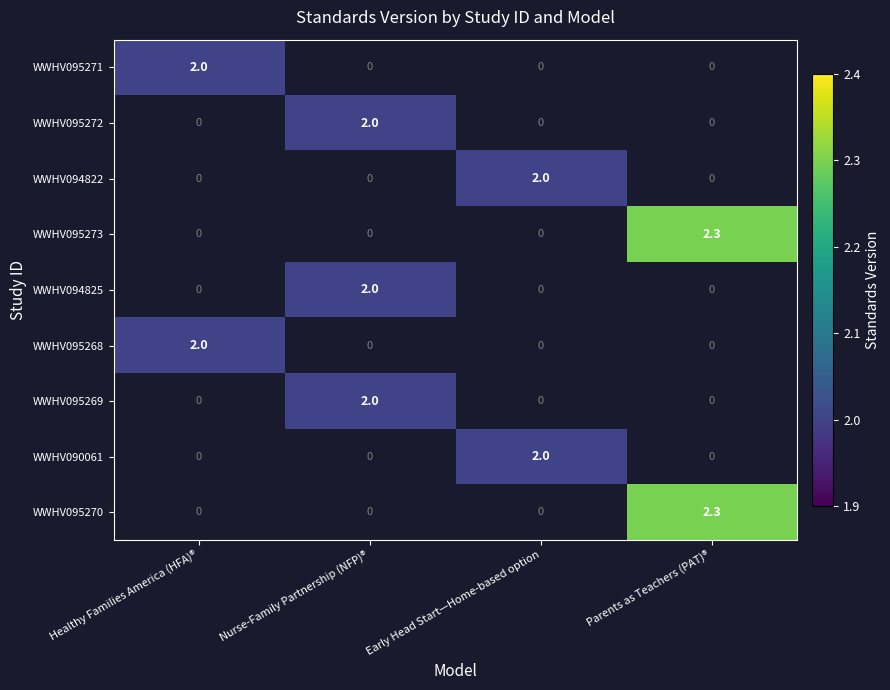

What is the maximum value shown in the chart?

2.3